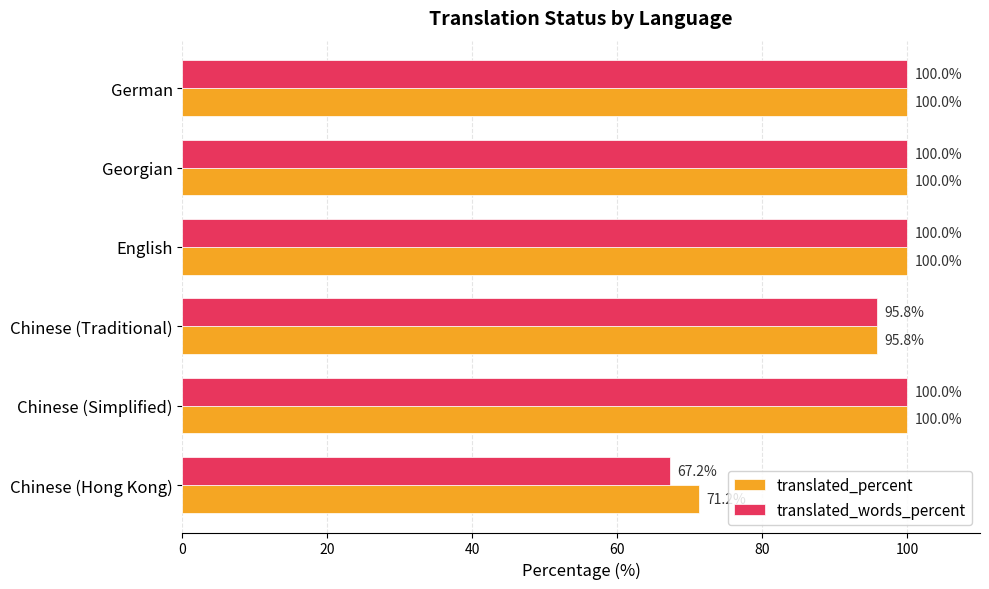

Which series has the widest spread of values?

translated_words_percent